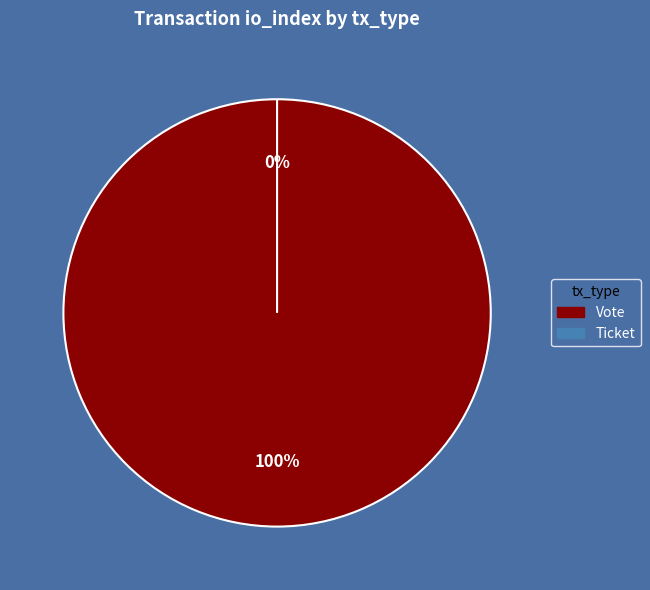

Rank the categories by value from lowest to highest.

Ticket, Vote